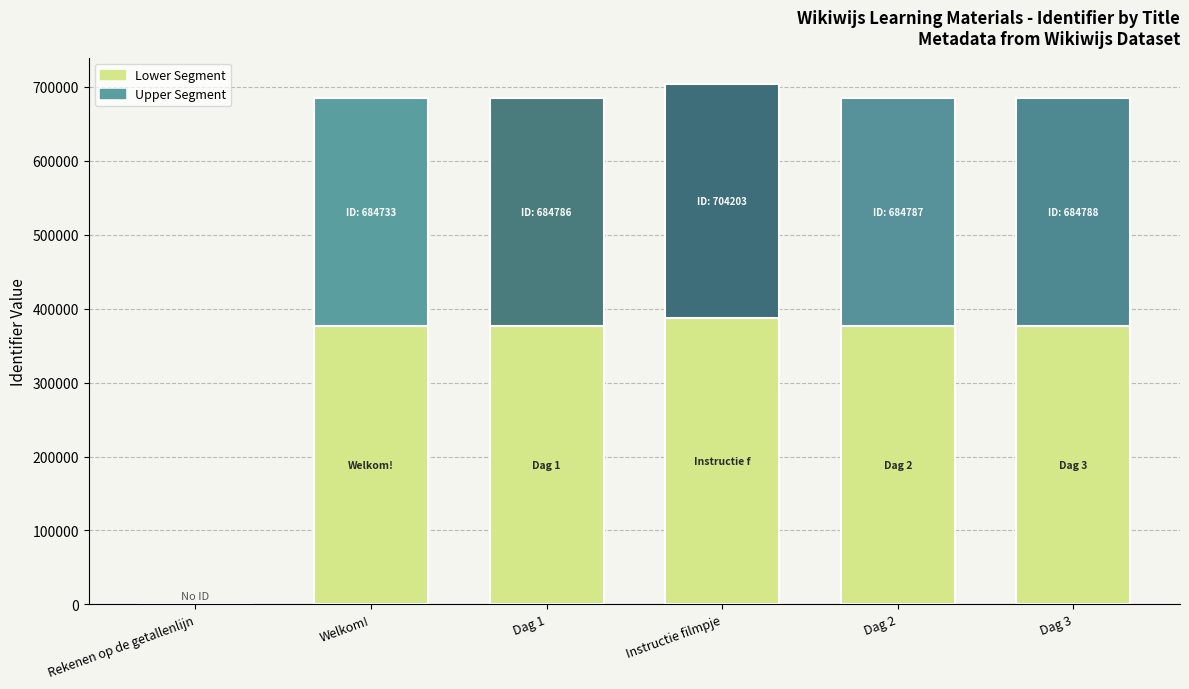

What is the sum of all Lower Segment values?

1893813.4